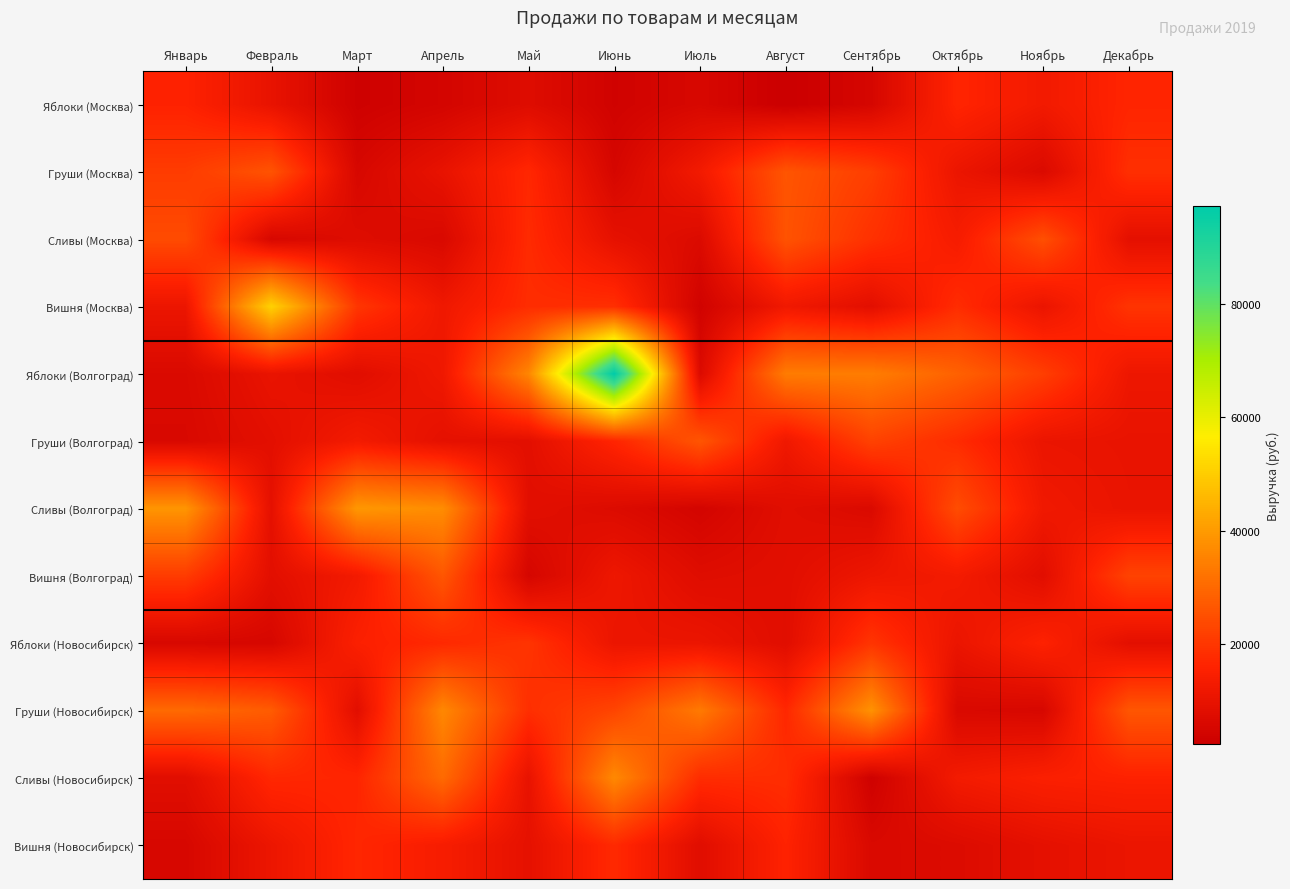

At how many categories does at least one series exceed 26775?

10